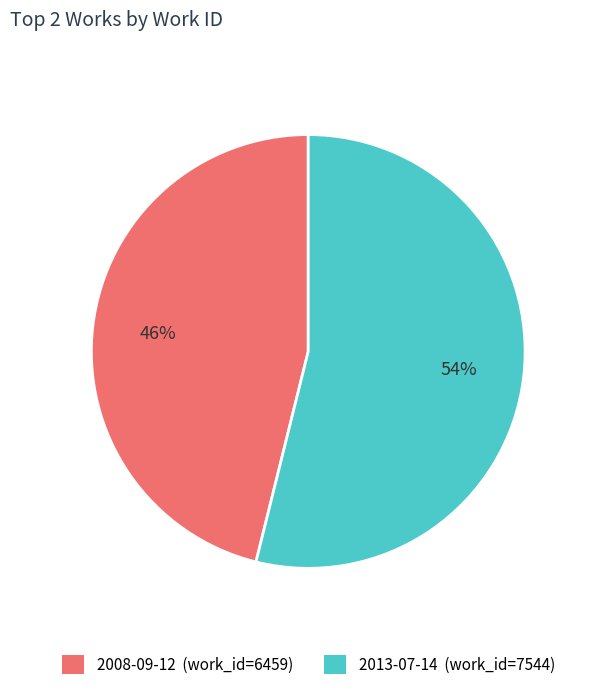

Does any single category account for the majority?

Yes